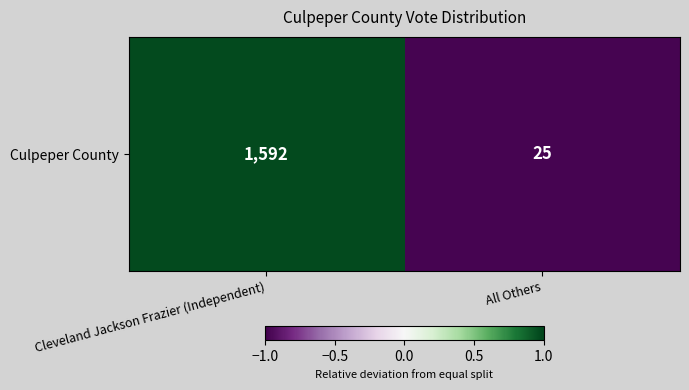

How many categories are shown in the chart?

2